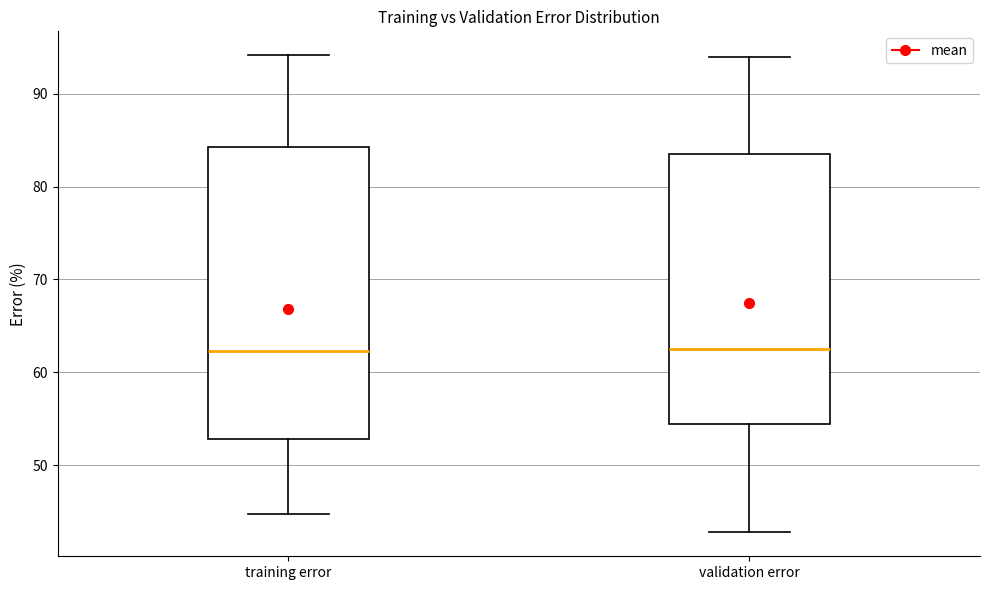

Reading left to right, transcribe this box plot: for each box, give where its median line is, the range the box spans, and where its two whiskers end, as read against the y-axis. The values are not printed on the chart, so give them approximately, as read against the axis.

training error: median 62, box 53 to 84, whiskers 45 to 94
validation error: median 63, box 54 to 83, whiskers 43 to 94